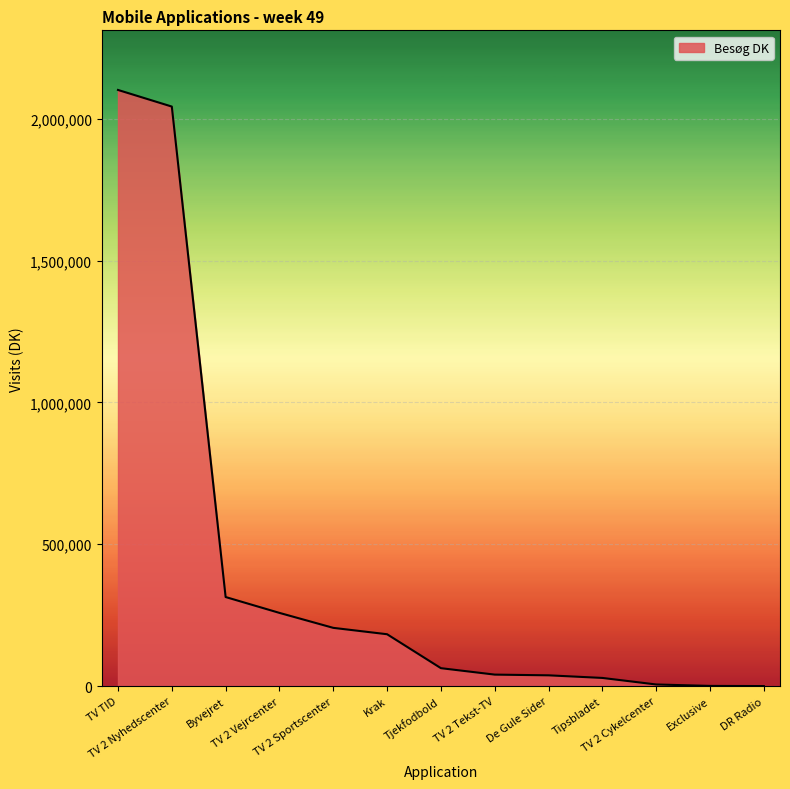

Reading right to left, extract all data points from this chart.

118	703	5749	28810	38017	40534	63234	182864	205386	258107	314039	2043181	2101757